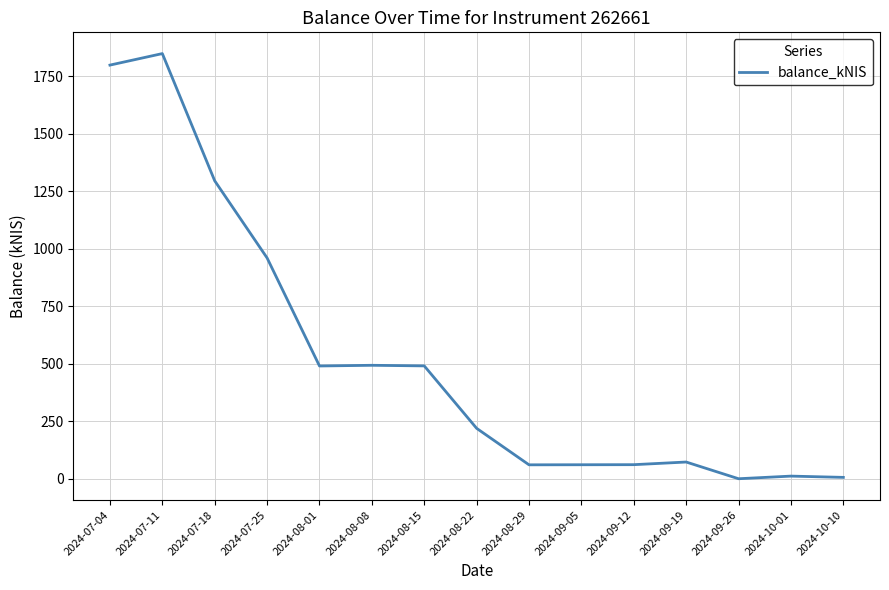

Approximately how many times larger is the value at 2024-07-04 compared to 2024-09-26?

1713.2